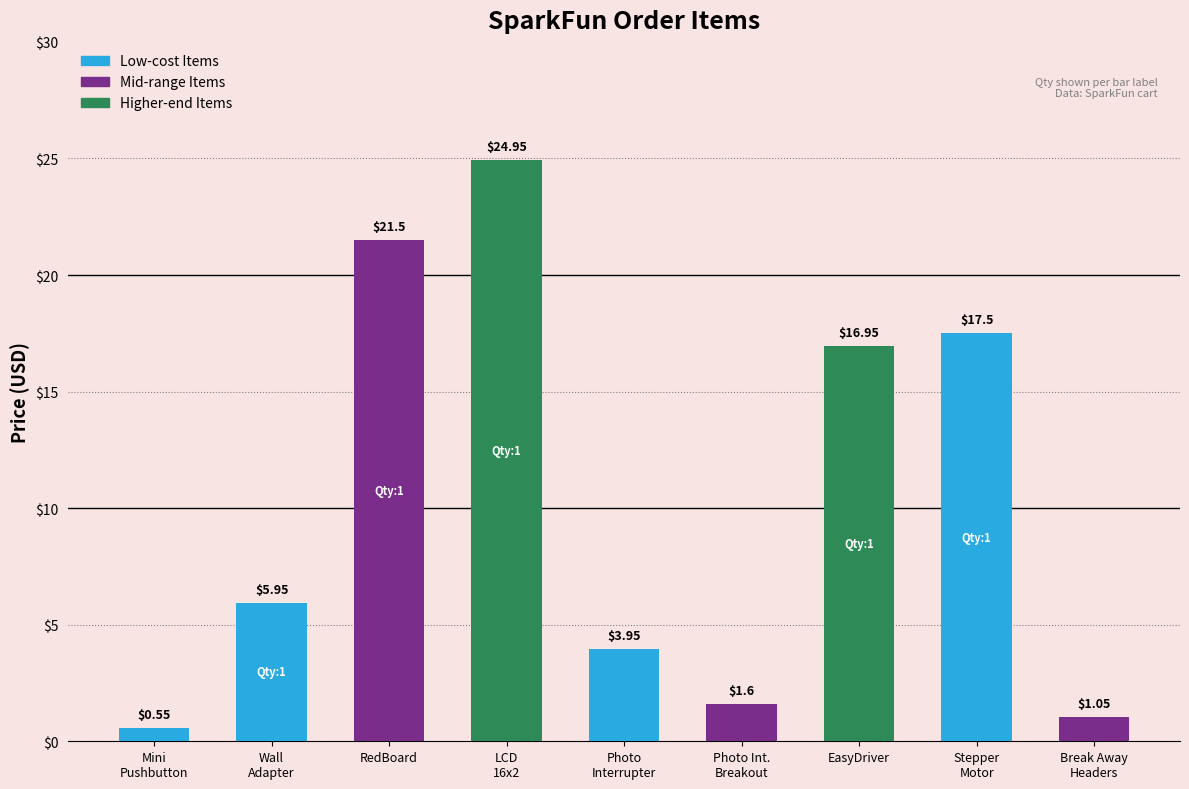

Where does the data first go above 5?

Wall Adapter Power Supply